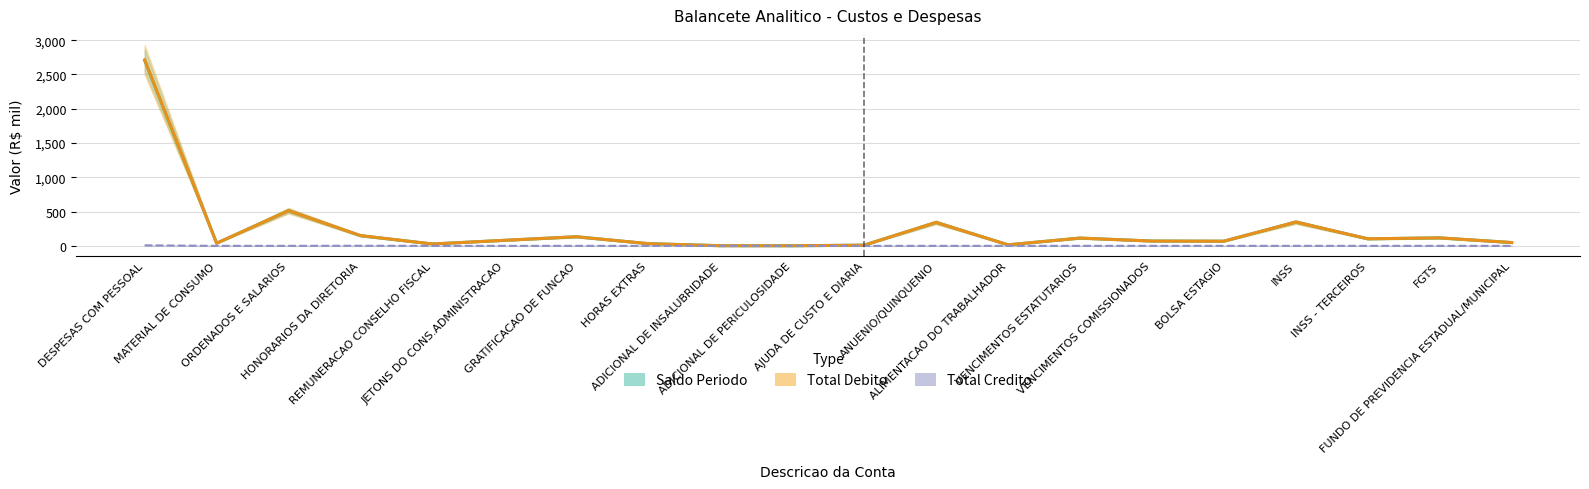

True or false: Total Credito and Total Debito cross at least once.

False